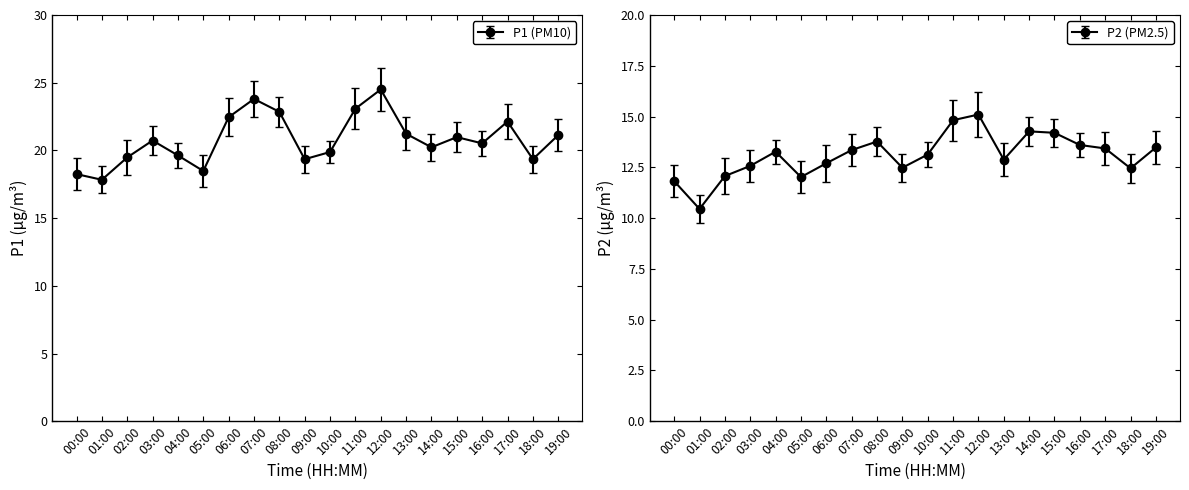

Is it true that P2 equals 12.9 at 13:00?

True